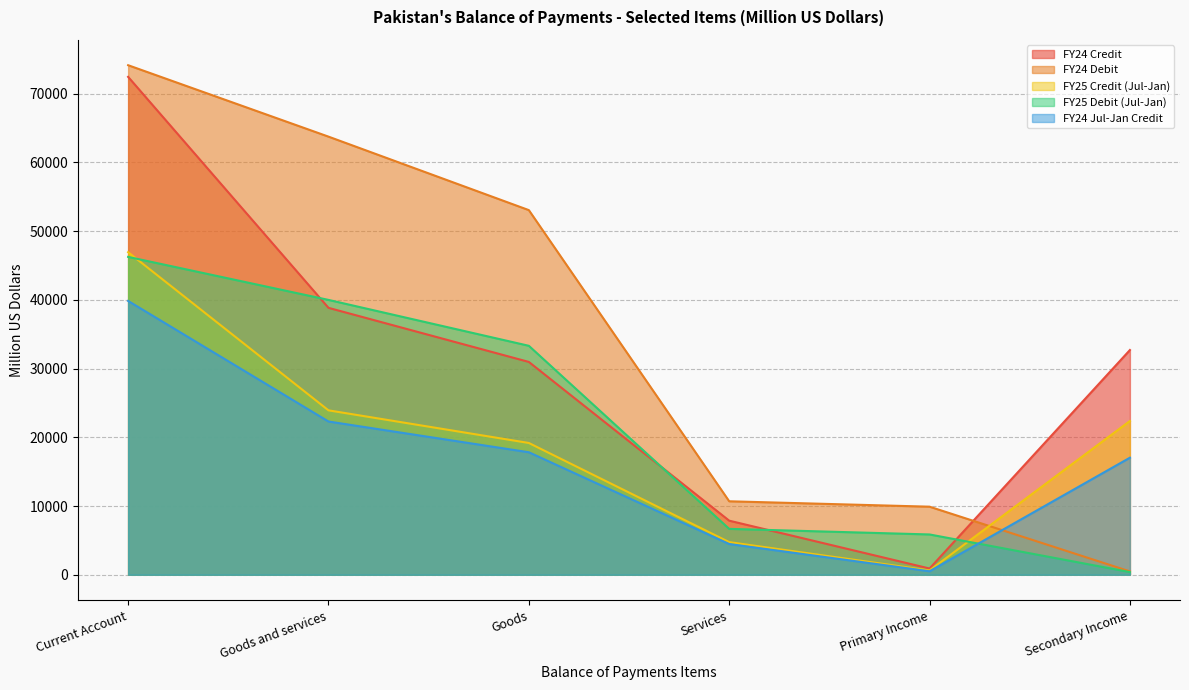

Reading left to right, transcribe all the data shown in this chart.

FY24 Credit: Current Account=72445	Goods and services=38837	Goods=30967	Services=7870	Primary Income=909	Secondary Income=32699
FY24 Debit: Current Account=74140	Goods and services=63748	Goods=53056	Services=10692	Primary Income=9905	Secondary Income=487
FY25 Credit (Jul-Jan): Current Account=46931	Goods and services=23924	Goods=19175	Services=4749	Primary Income=630	Secondary Income=22377
FY25 Debit (Jul-Jan): Current Account=46249	Goods and services=39992	Goods=33314	Services=6678	Primary Income=5865	Secondary Income=392
FY24 Jul-Jan Credit: Current Account=39842	Goods and services=22299	Goods=17826	Services=4473	Primary Income=509	Secondary Income=17034